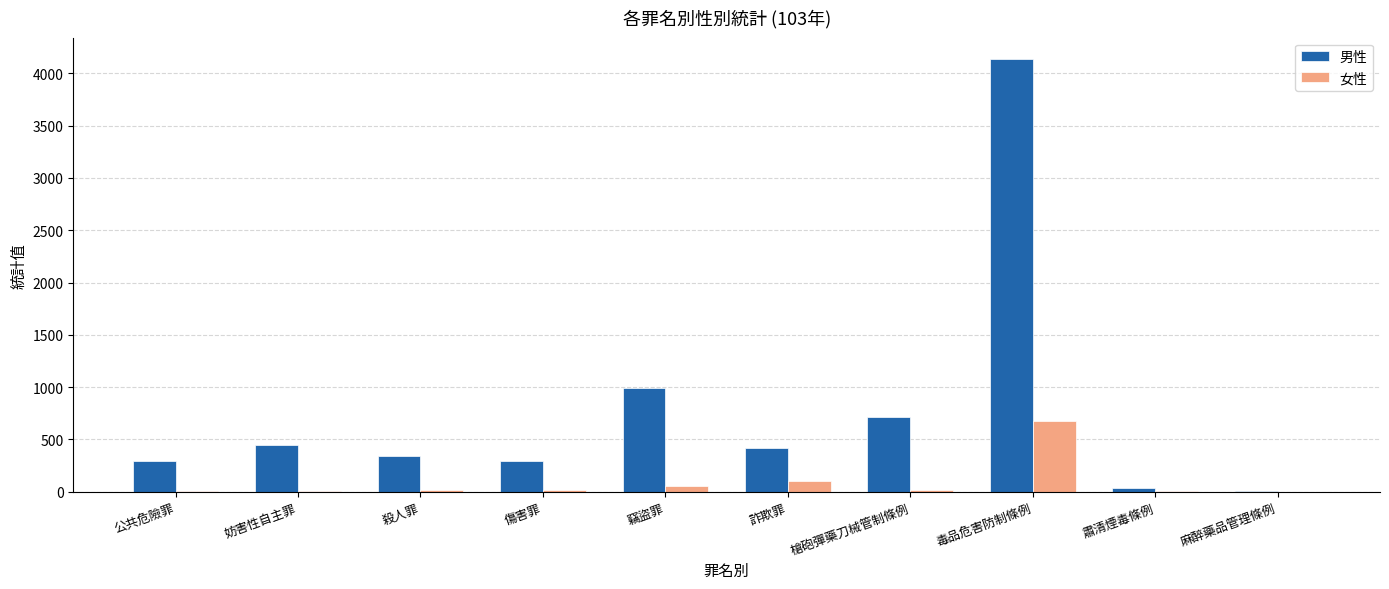

Which series has the largest total across all categories?

男性